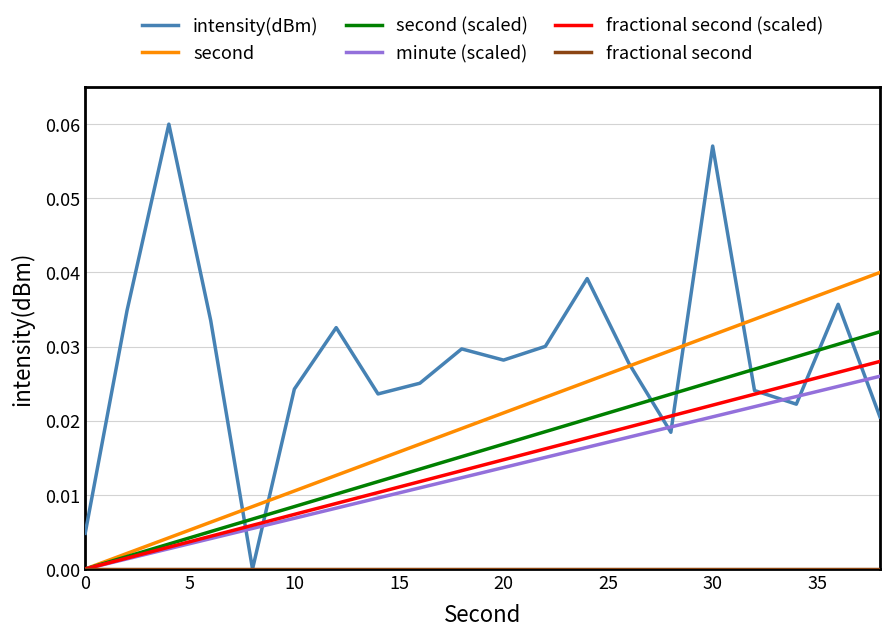

Count the number of categories in the chart.

20